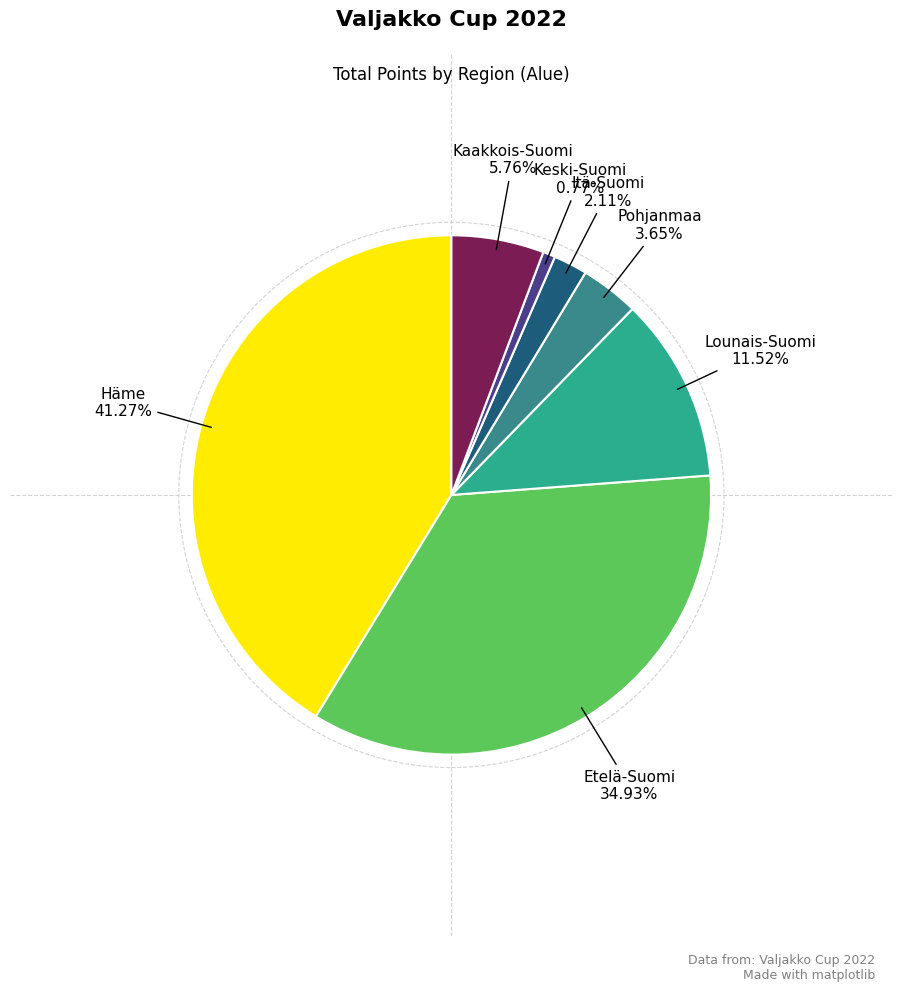

Combined, do Pohjanmaa and Keski-Suomi account for over 50%?

No